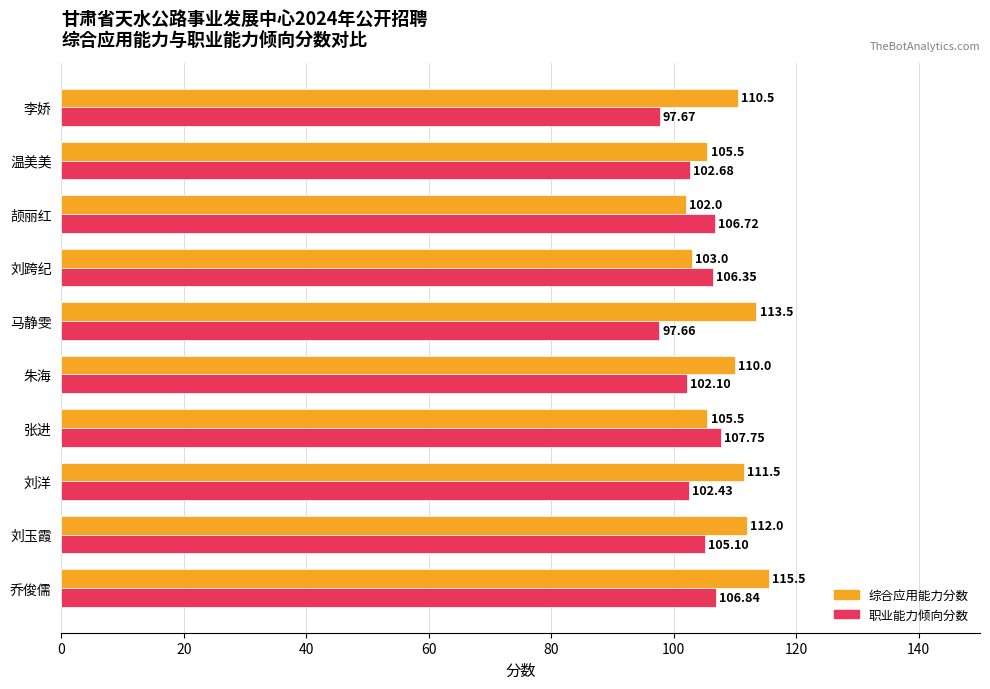

Which series has the largest total across all categories?

综合应用能力分数